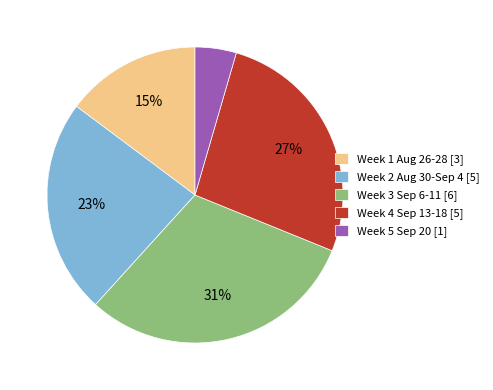

Count the number of slices in the pie.

5